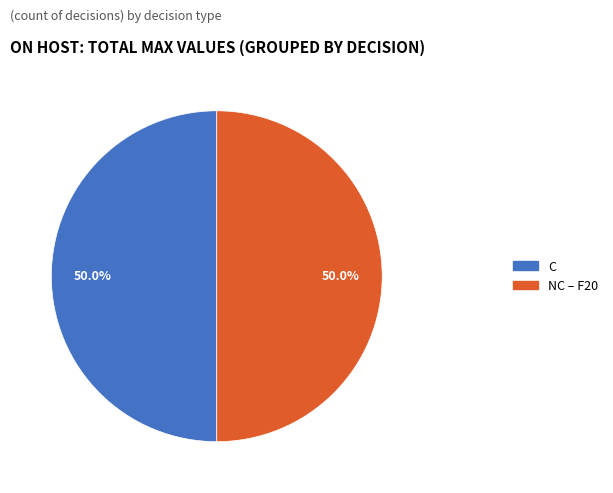

To the nearest percent, what is the average slice percentage?

50%